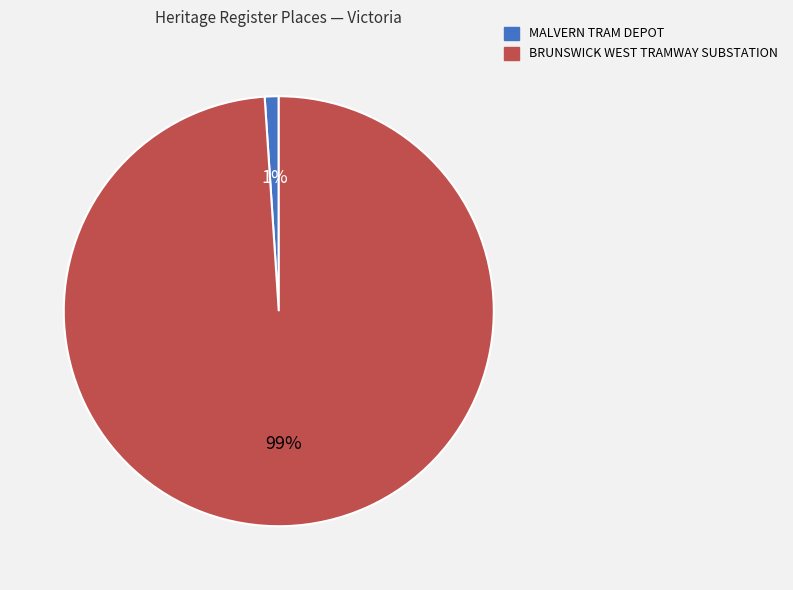

How many segments does this pie chart have?

2